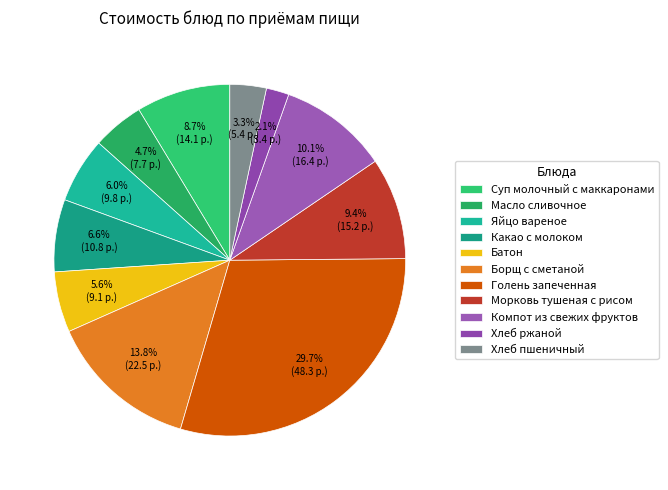

Does any single category account for the majority?

No